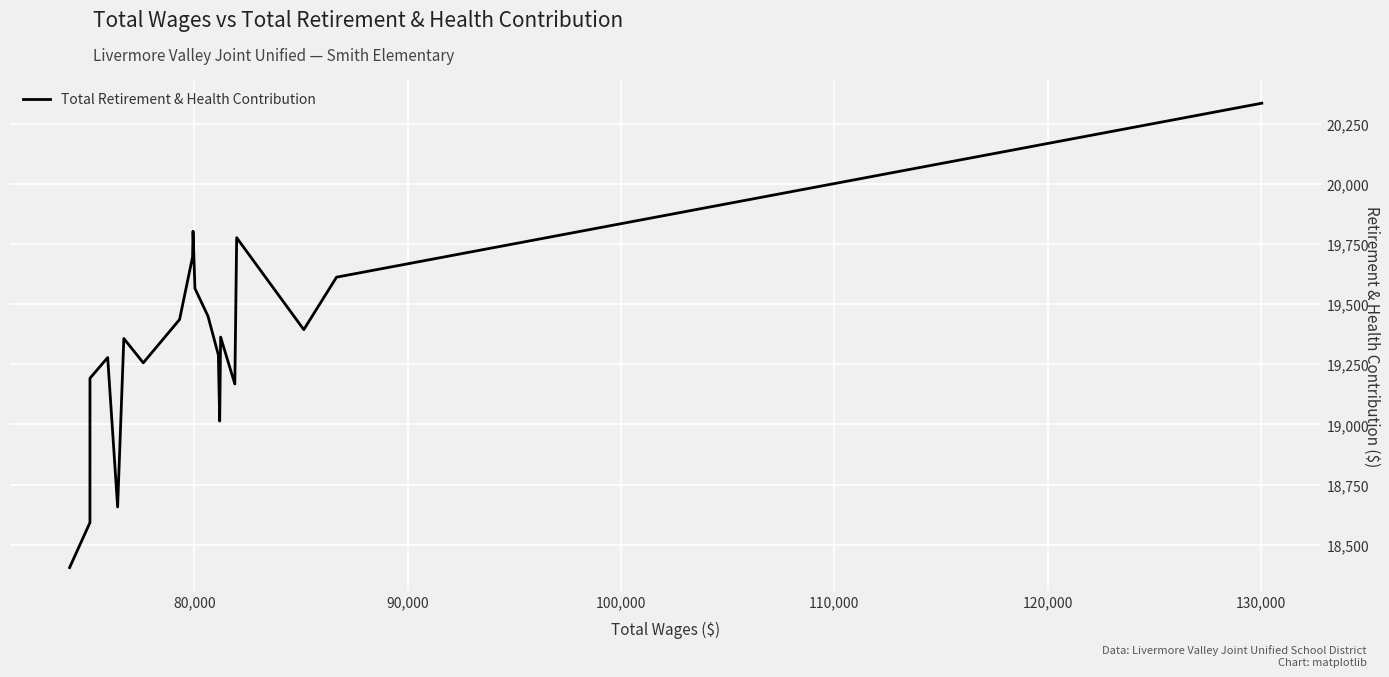

What is the difference between the maximum and minimum values?

1930